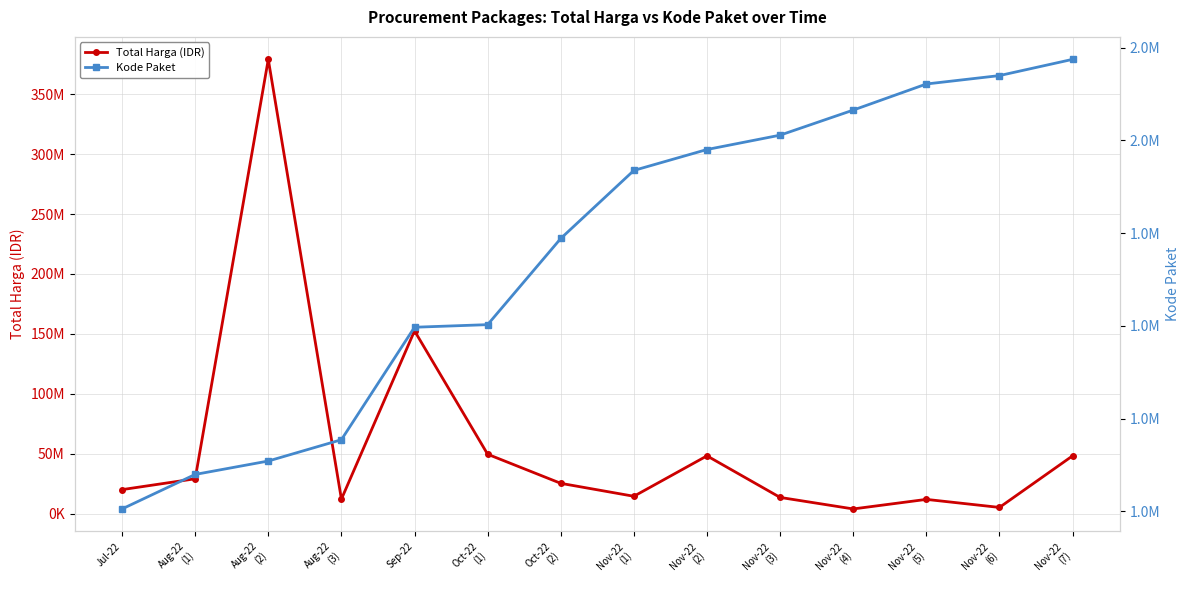

What is the highest value of the Kode Paket series?

2174549